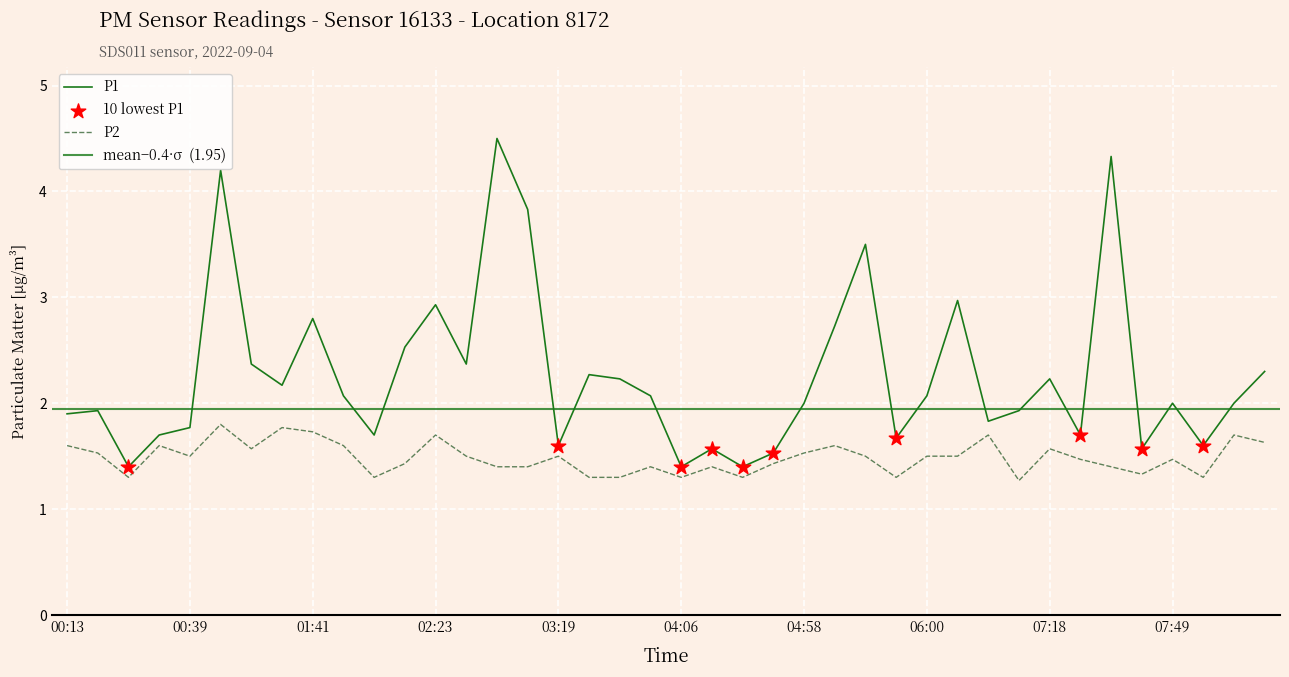

Which series contains the lowest Y value?

P2